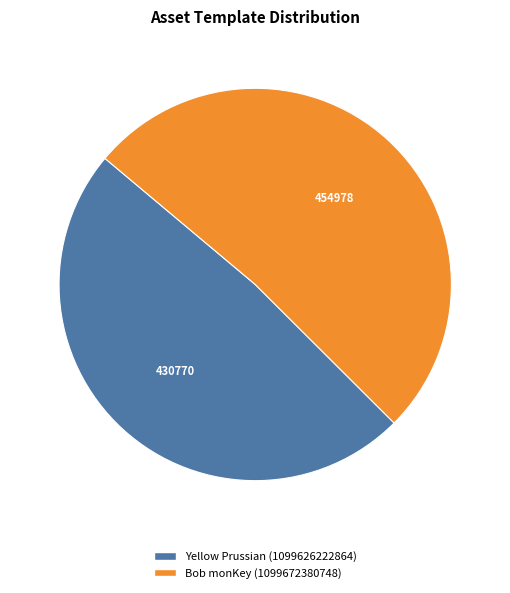

Is there any slice that represents more than half of the pie?

Yes